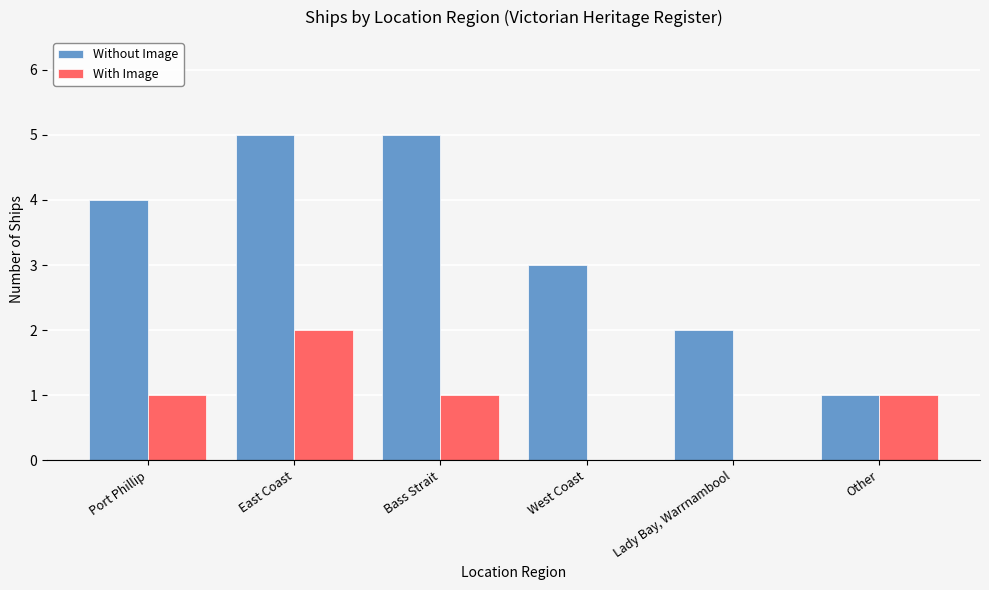

What are all the series names shown in the legend?

Without Image, With Image